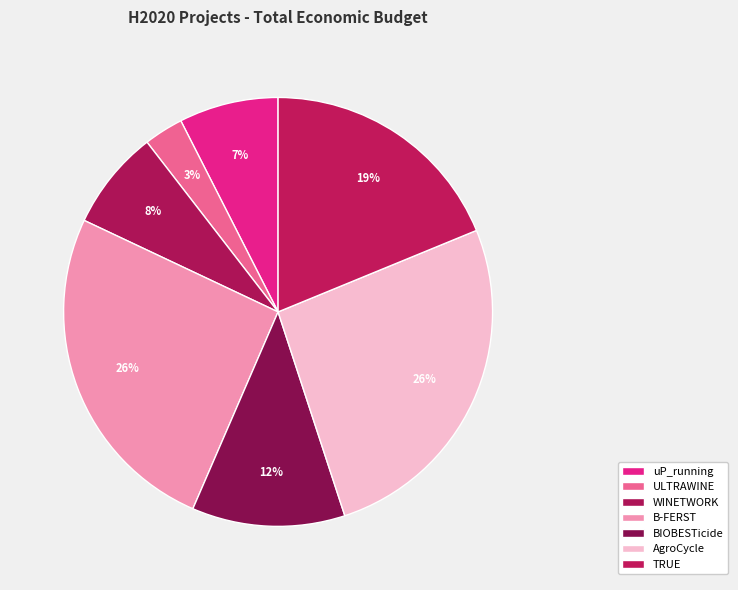

How many segments does this pie chart have?

7